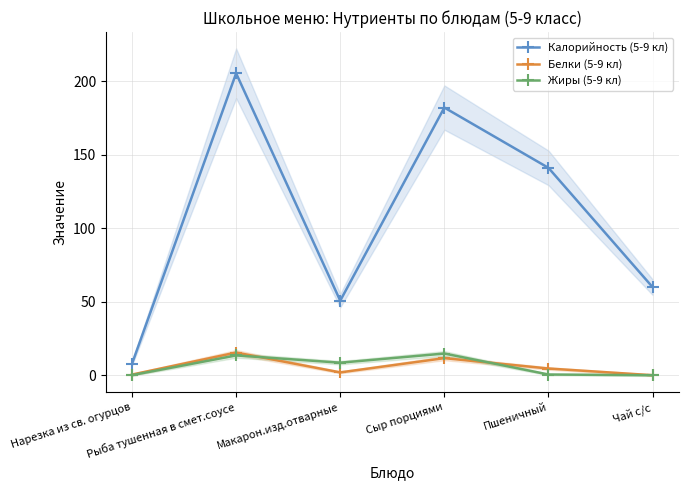

Which series has the largest total across all categories?

Калорийность (5-9 кл)